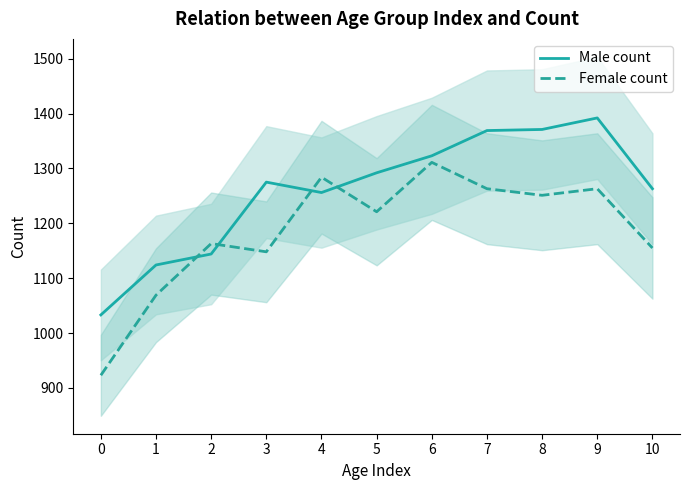

Which series changed the most between 6 and 7?

Female count